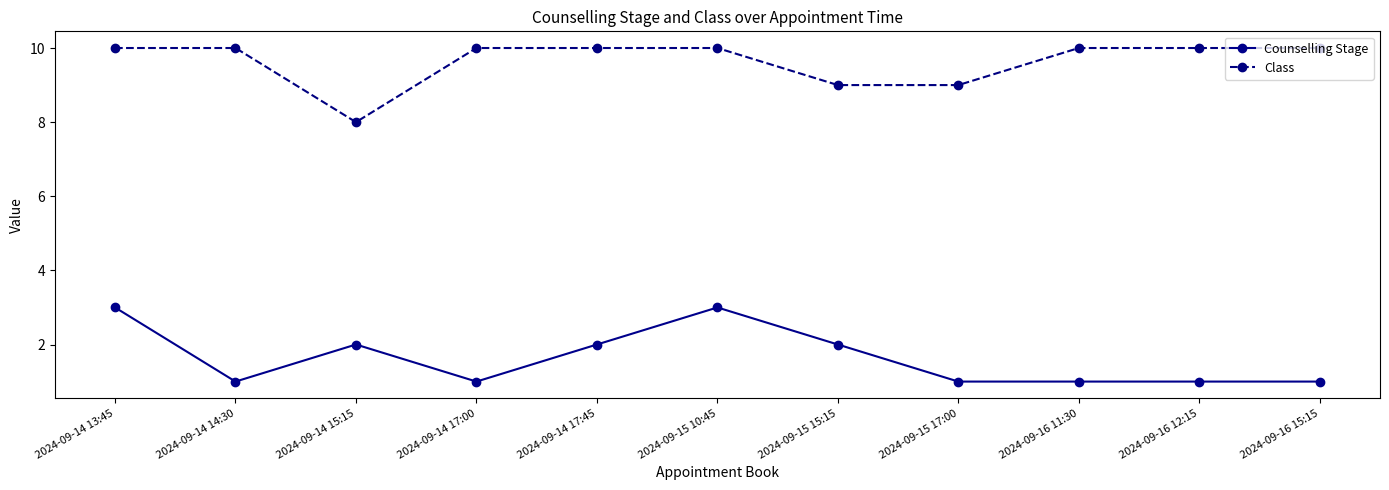

At 2024-09-16 12:15, list the series in order from smallest to largest.

Counselling Stage, Class